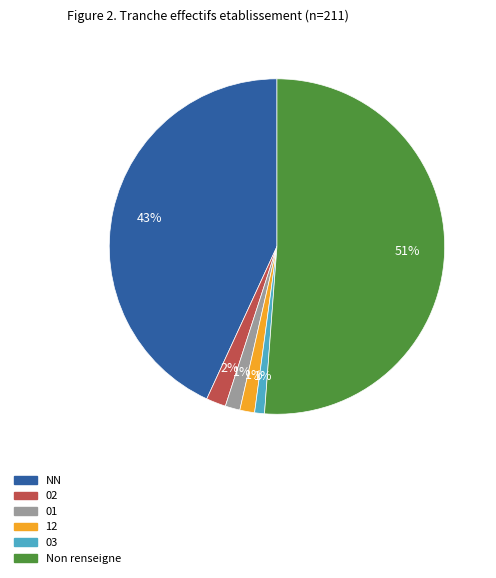

To the nearest percent, what is the average slice percentage?

17%